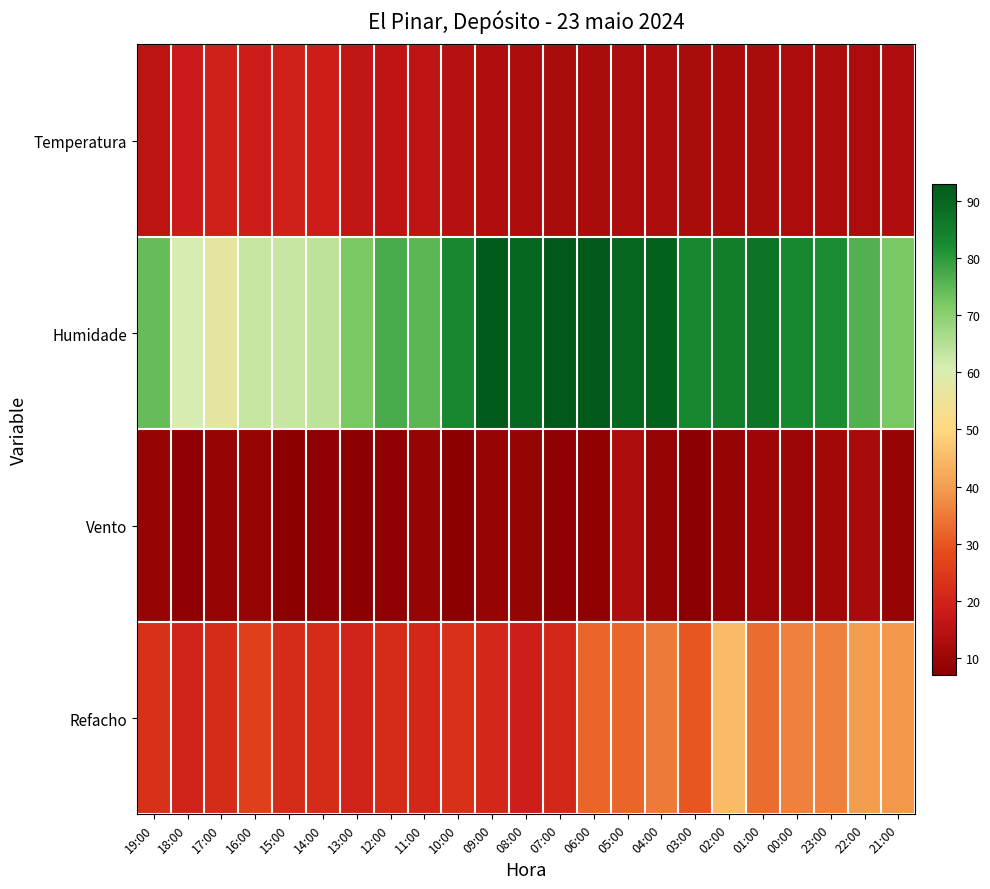

What is the maximum value shown in the chart?

93.0